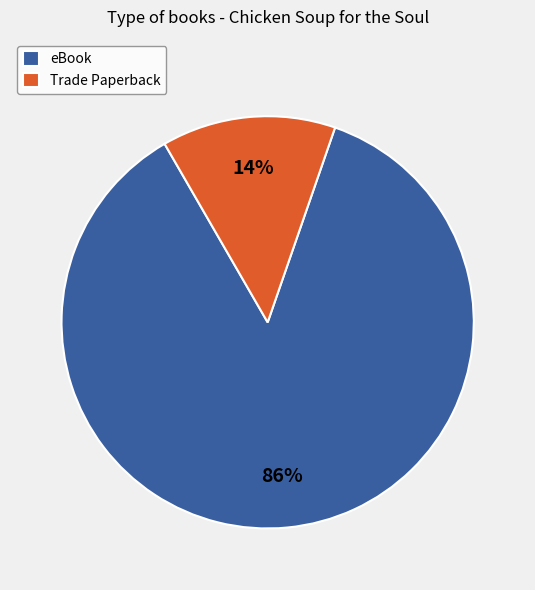

Does eBook account for over 50% of the chart?

Yes